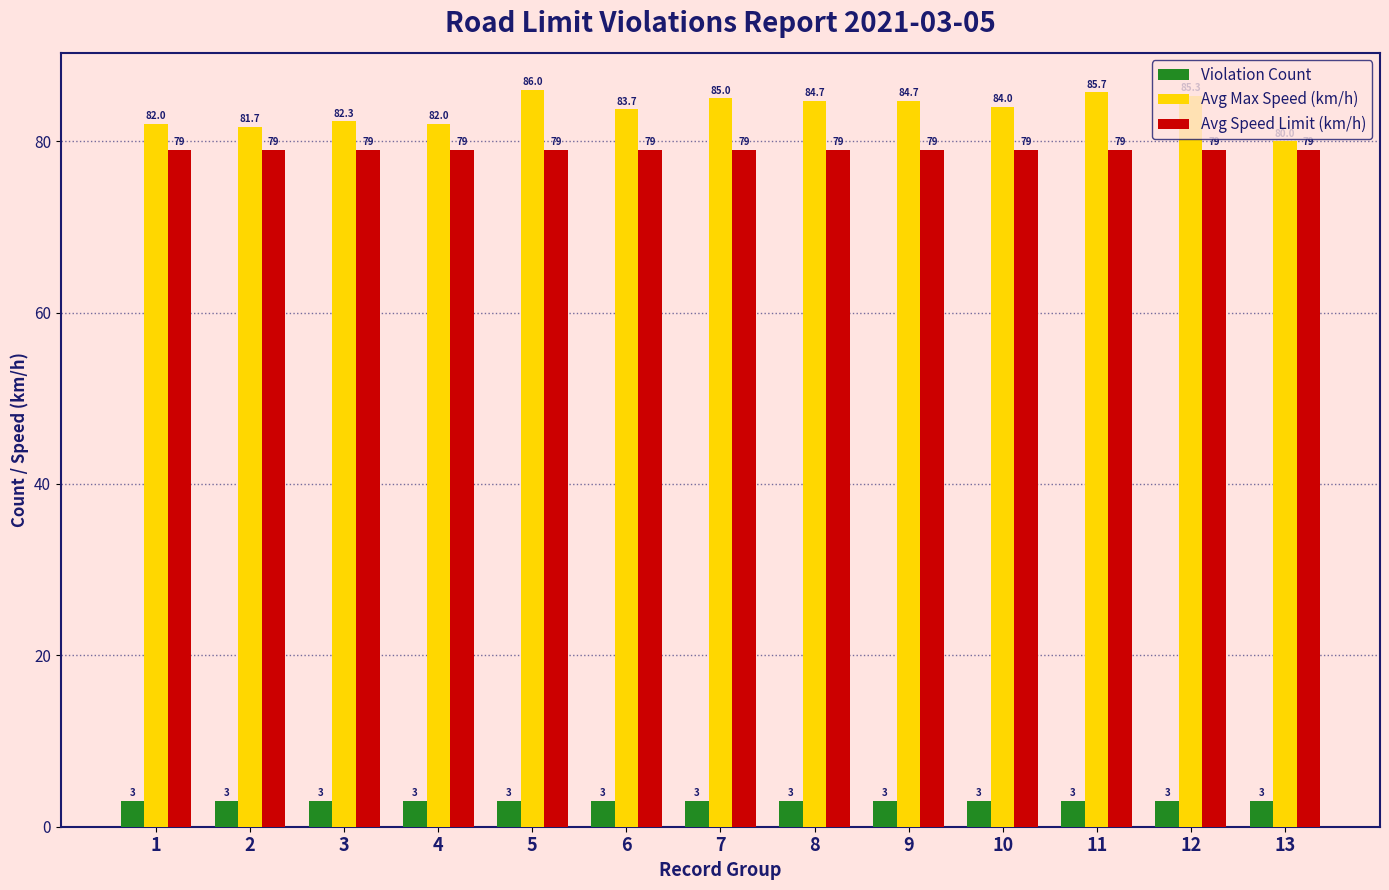

What is the sum of all Avg Speed Limit (km/h) values?

1027.0